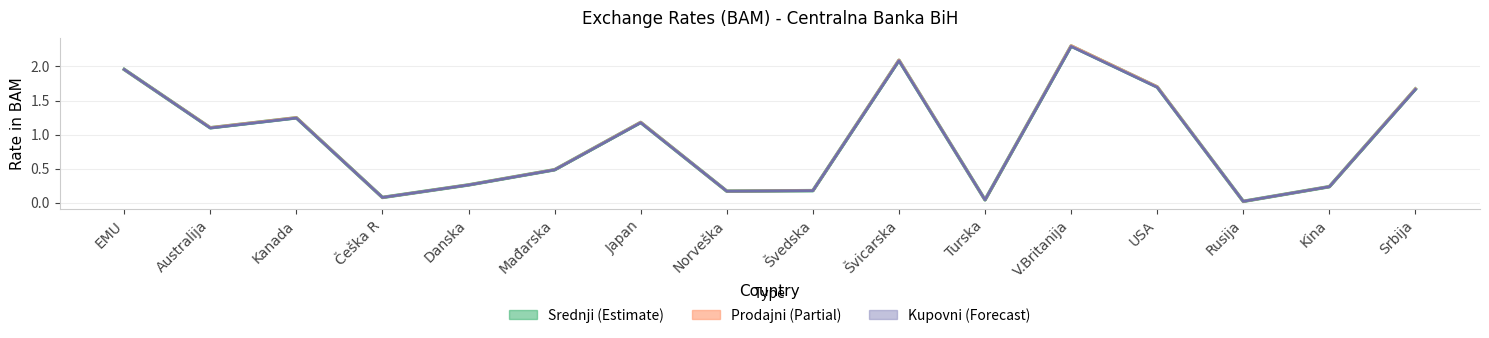

How many points are lower than both their immediate neighbors (excluding endpoints)?

5